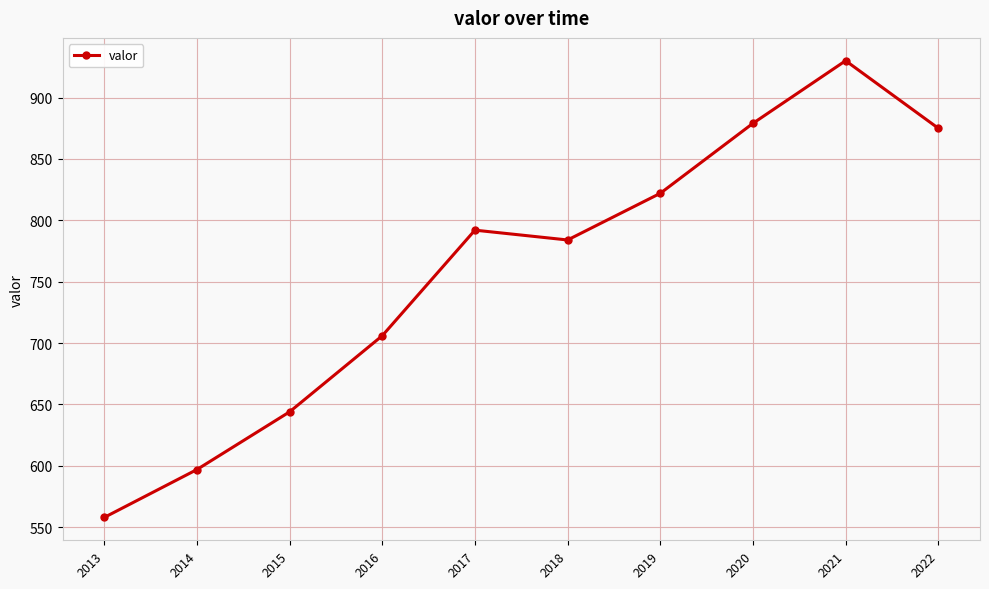

What is the value of the 7th point from the left?

822